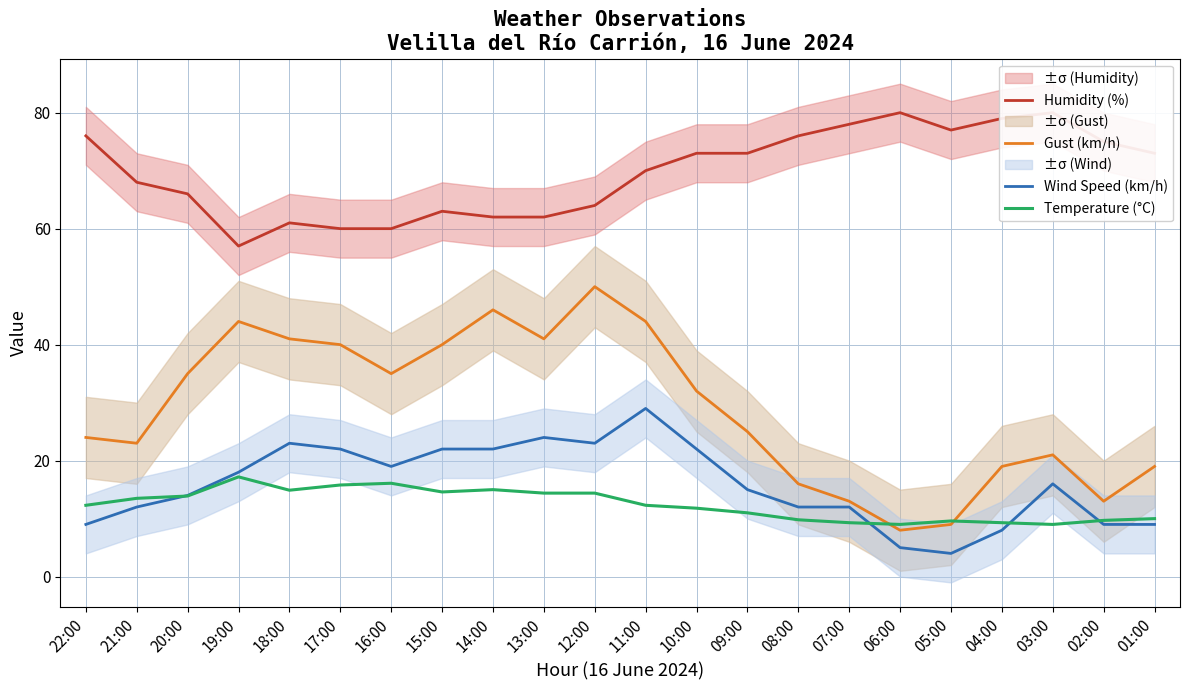

Which series has the largest range (max minus min)?

Gust (km/h)